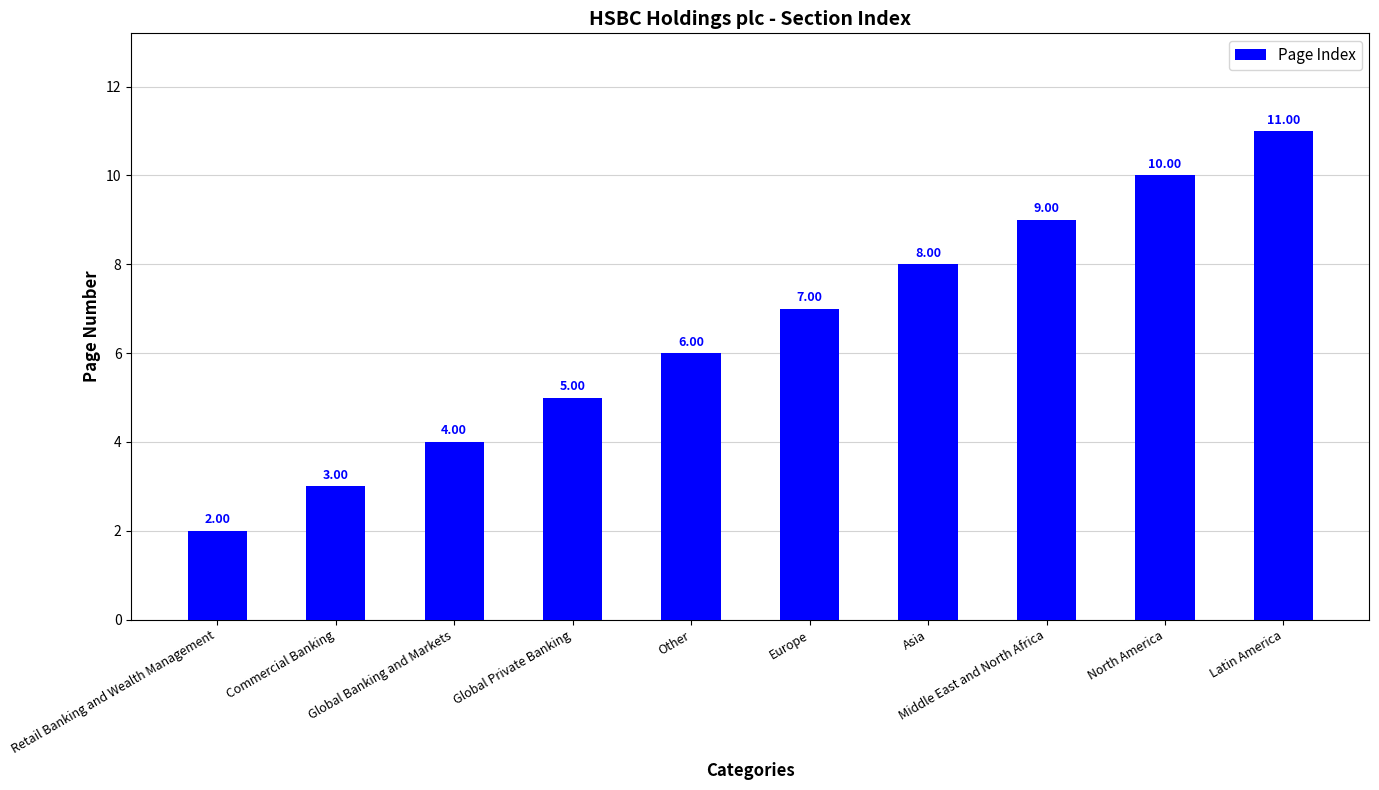

What is the difference between the values at Retail Banking and Wealth Management and Global Private Banking?

3